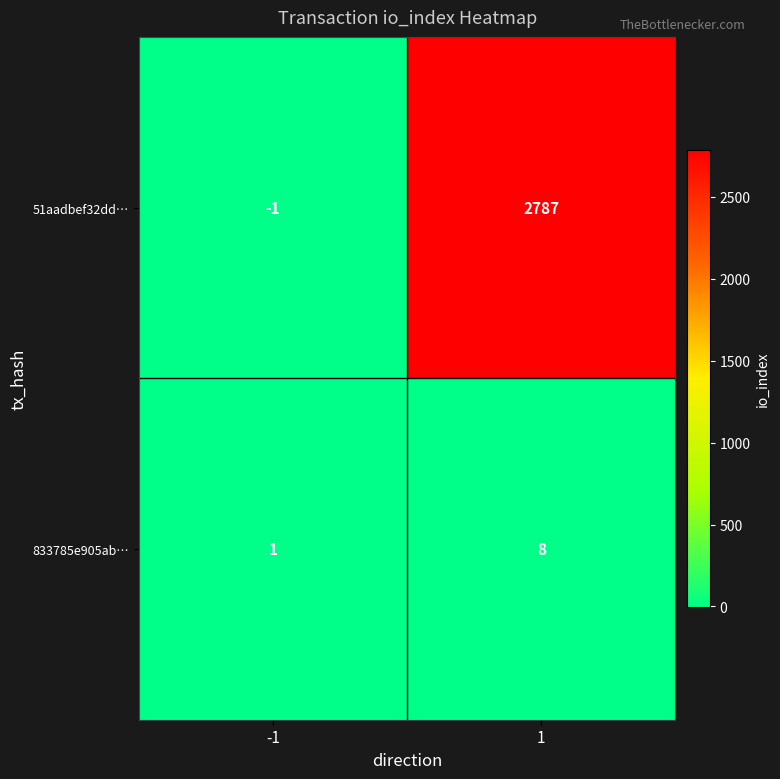

Reading right to left, transcribe all the data shown in this chart.

51aadbef32dd…: 2787	-1
833785e905ab…: 8	1